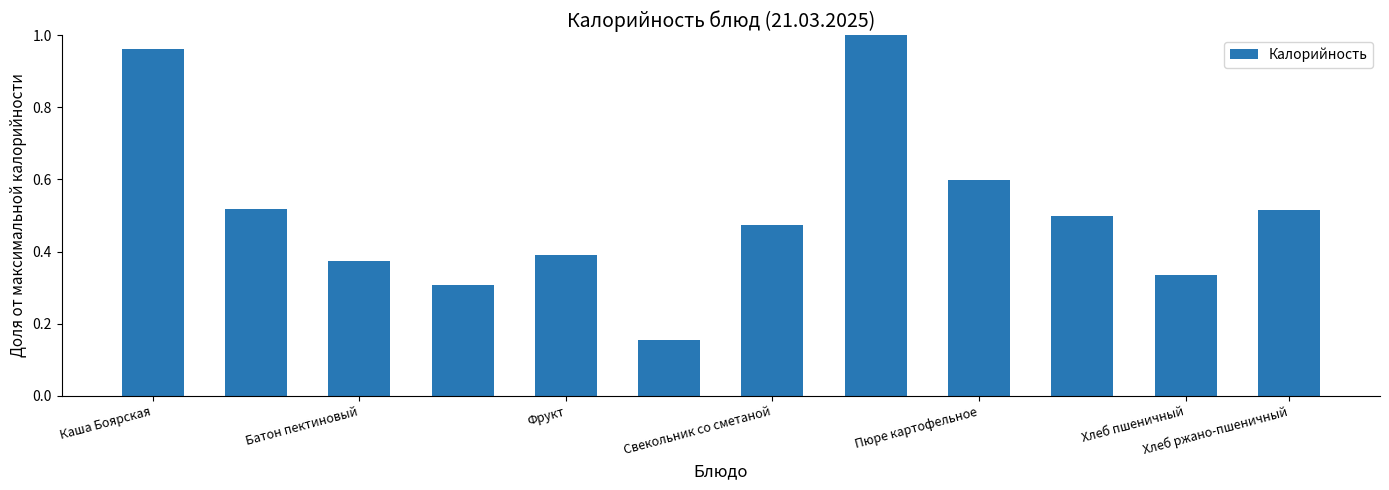

What is the sum of all values?

6.1